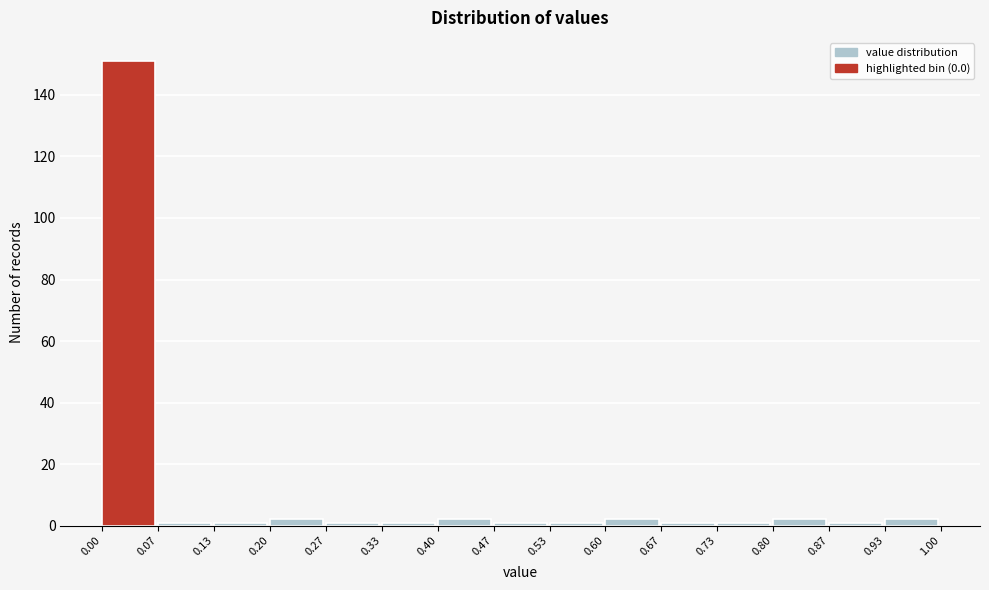

Reading left to right, list every bar in this chart as the range it spans on the x-axis followed by its height. The values are not printed on the chart, so give them approximately, as read against the axis.

0.00 to 0.07: 152
0.07 to 0.13: under 2
0.13 to 0.20: under 2
0.20 to 0.27: 2
0.27 to 0.33: under 2
0.33 to 0.40: under 2
0.40 to 0.47: 2
0.47 to 0.53: under 2
0.53 to 0.60: under 2
0.60 to 0.67: 2
0.67 to 0.73: under 2
0.73 to 0.80: under 2
0.80 to 0.87: 2
0.87 to 0.93: under 2
0.93 to 1.00: 2